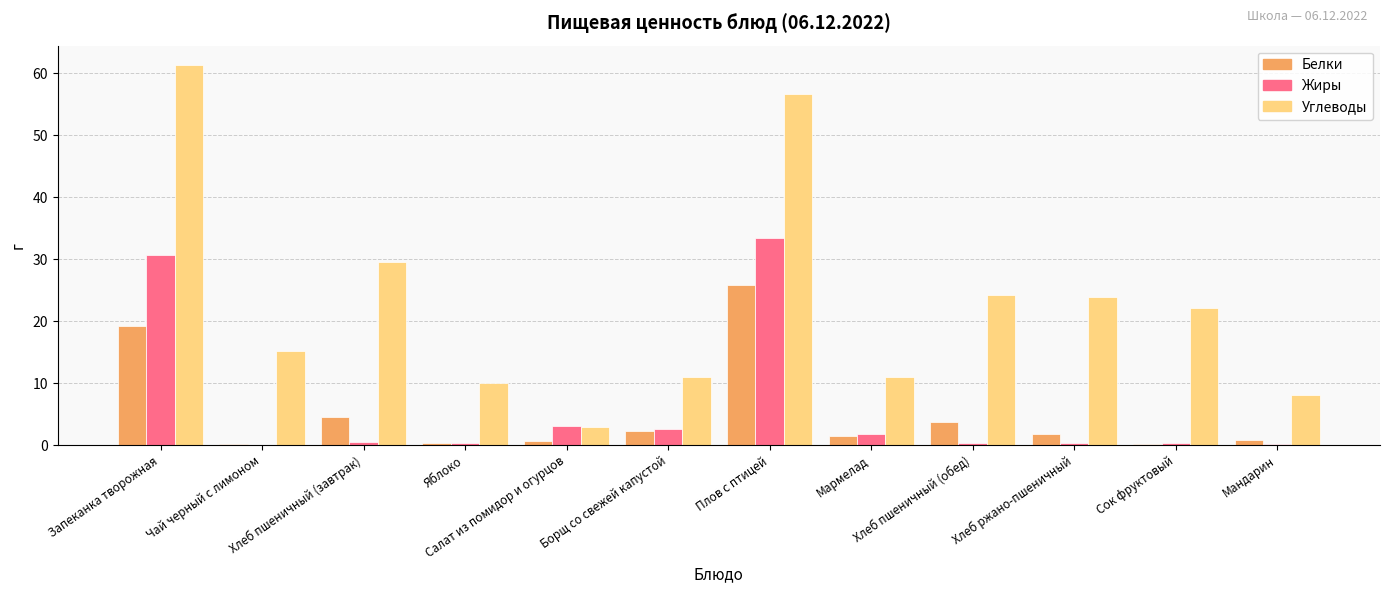

What is the highest value of the Белки series?

25.8